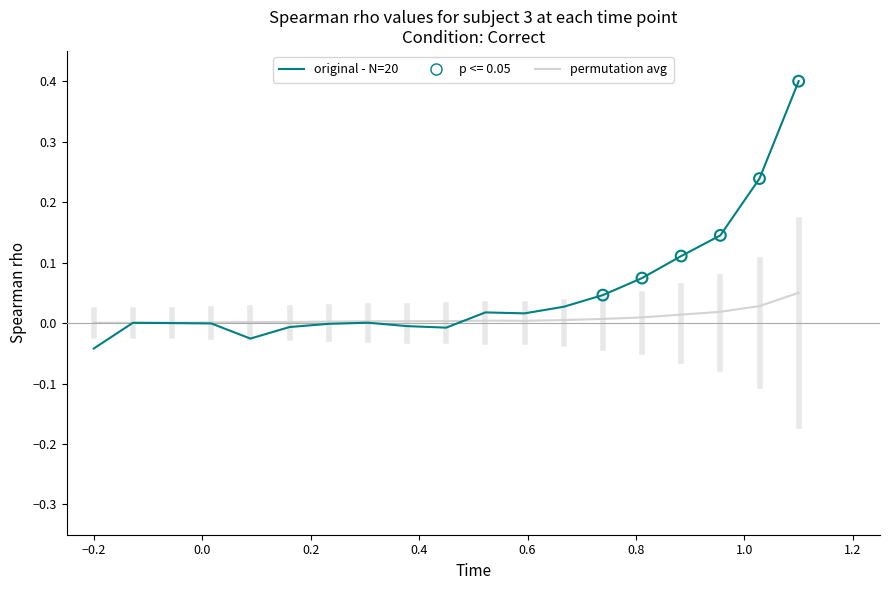

Which series has the largest total across all categories?

original - N=20